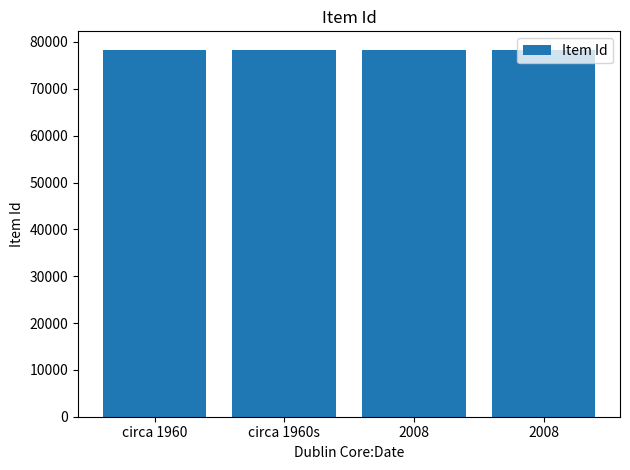

The chart shows a value of 32060 at circa 1960. True or false?

False